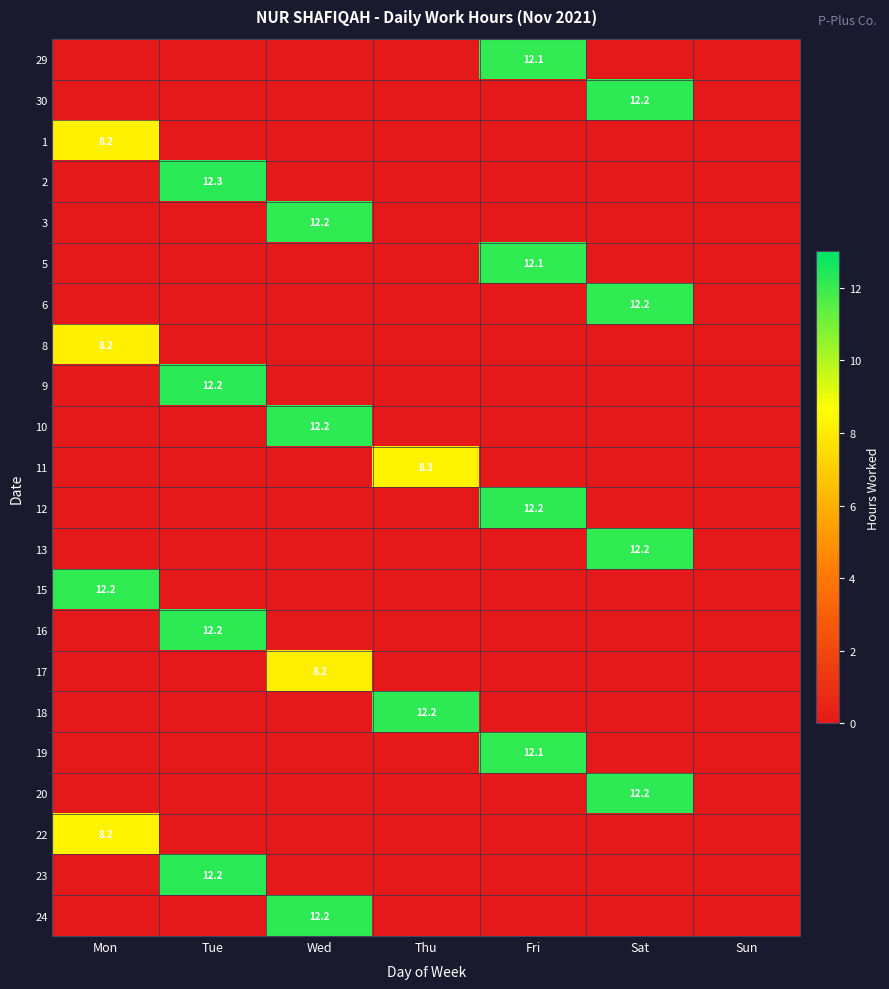

At which category is the sum across all series the highest?

Tue